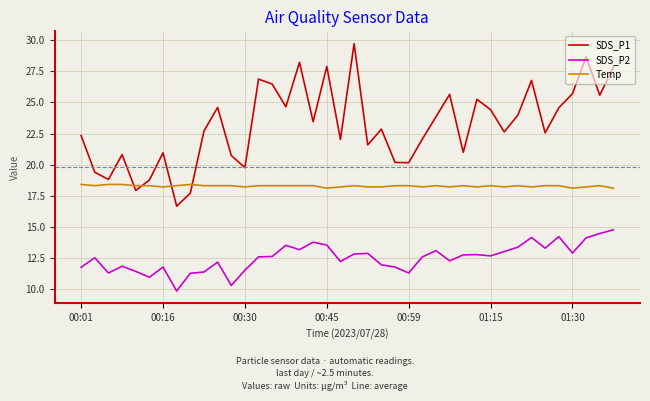

What is the difference between the maximum and minimum values in the Temp series?

0.3